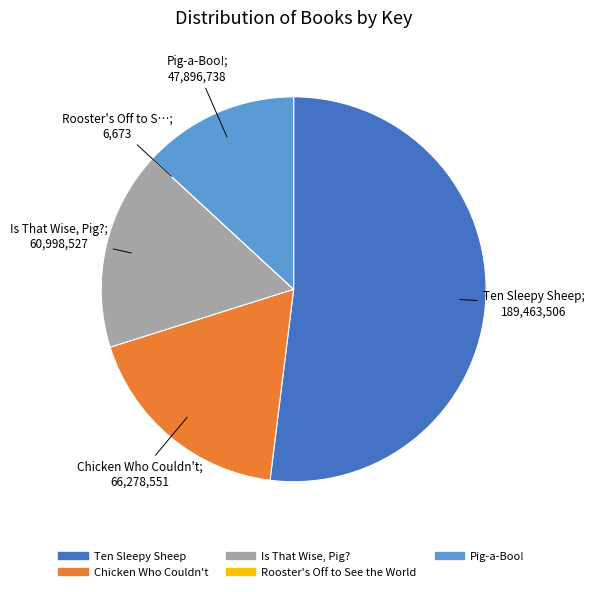

Which slice is the largest?

Ten Sleepy Sheep